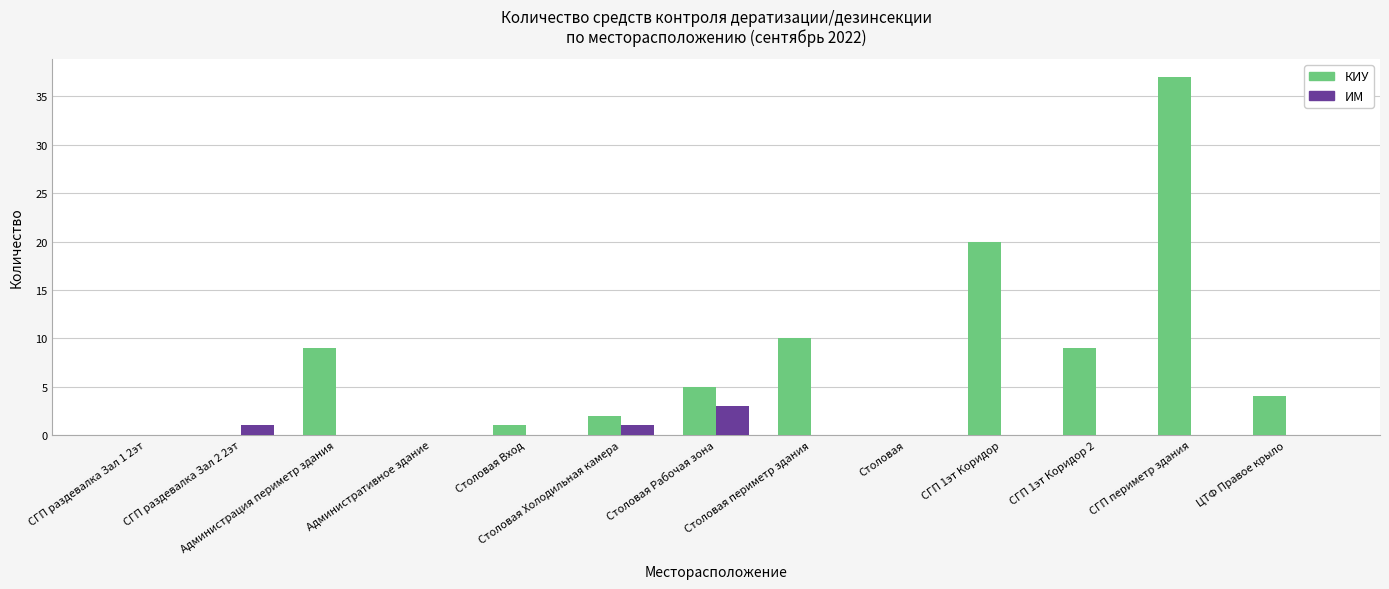

How many groups of bars are there?

13